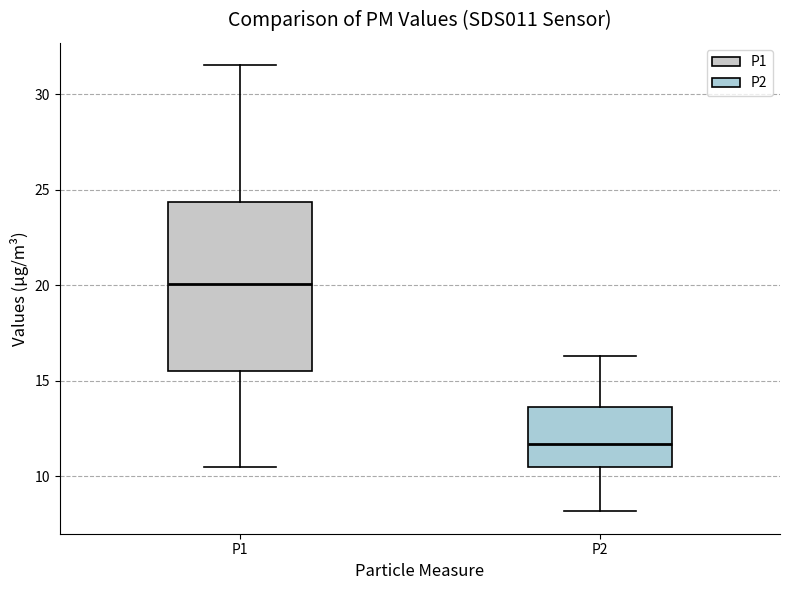

Comparing the boxes themselves (not the whiskers), which one is the tallest?

P1